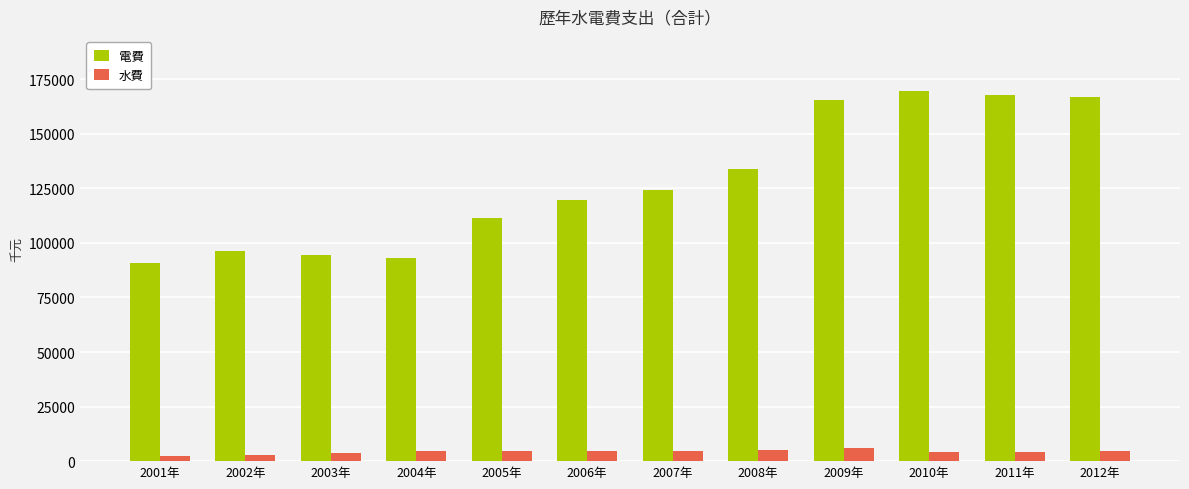

What is the total value across all series at 2007年?

129040